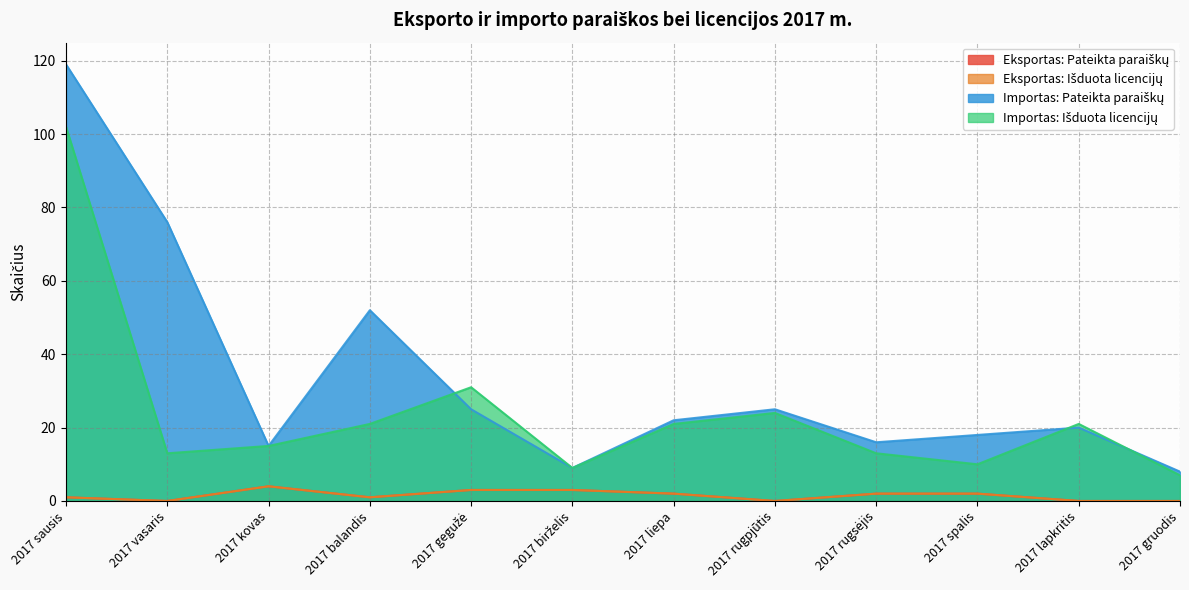

What is the value of the Importas: Išduota licencijų point at the 7th from the left?

21